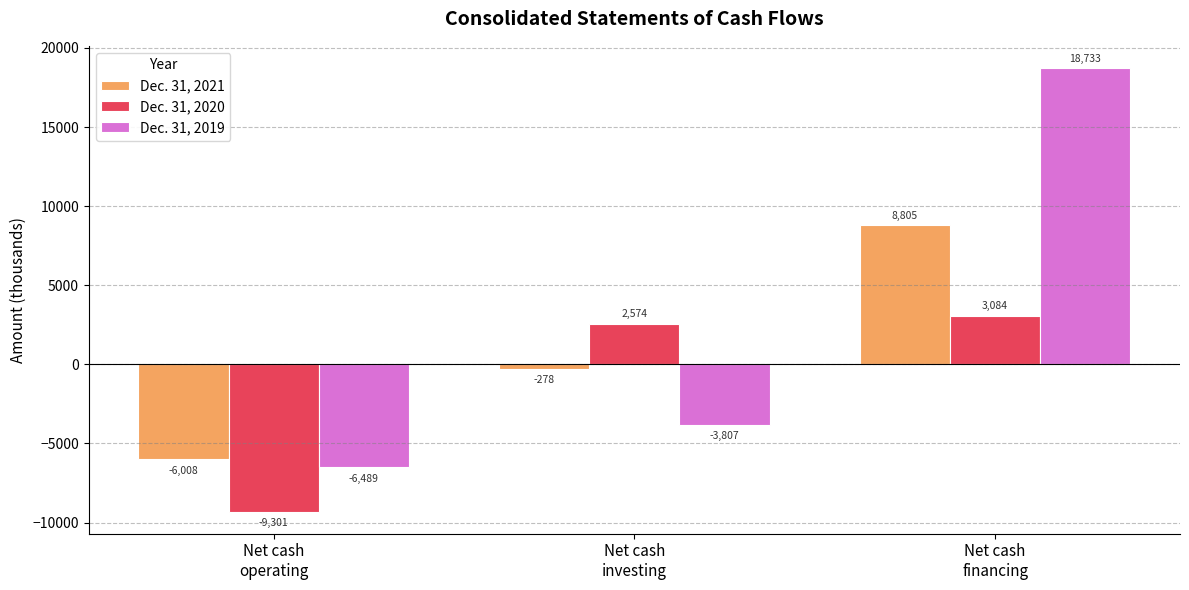

List the series in order of their peak value, highest first.

Dec. 31, 2019, Dec. 31, 2021, Dec. 31, 2020